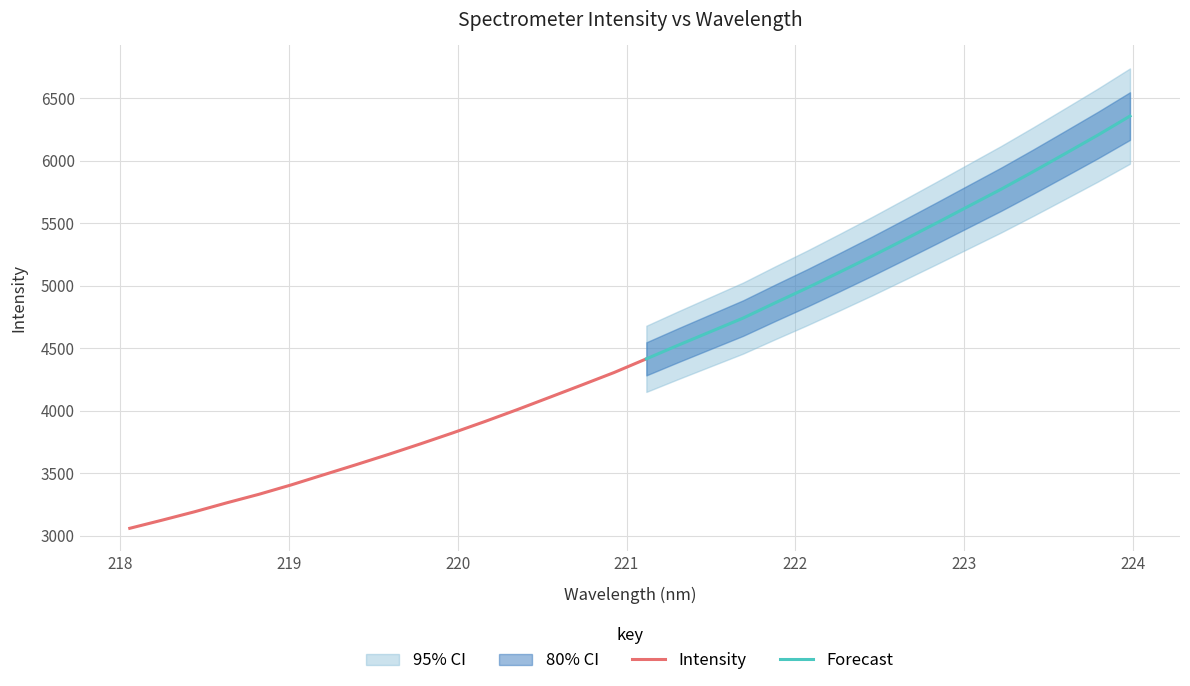

Does the chart display data point markers on the line(s)?

No